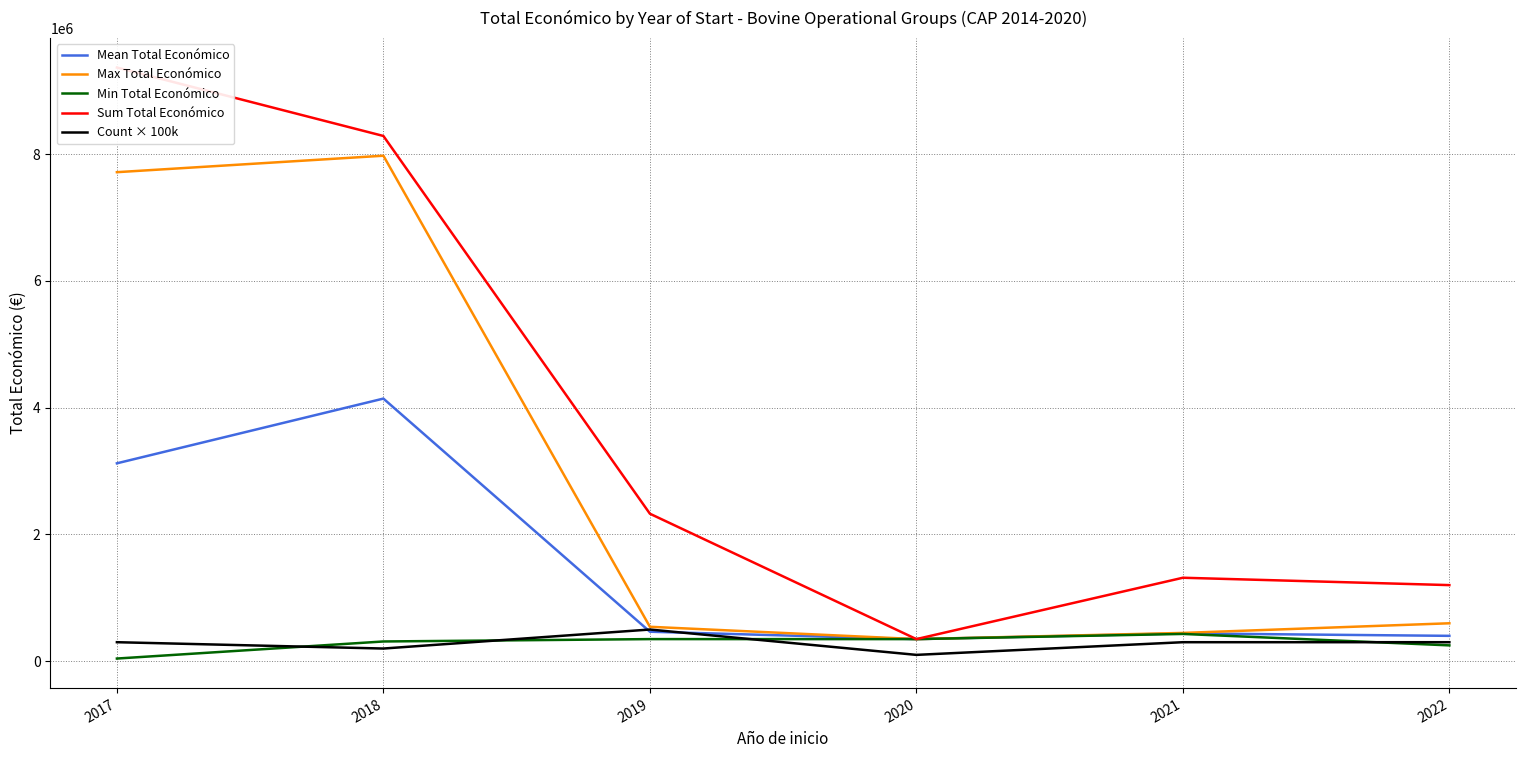

What is the value of the Count × 100k point at the 4th from the left?

100000.0